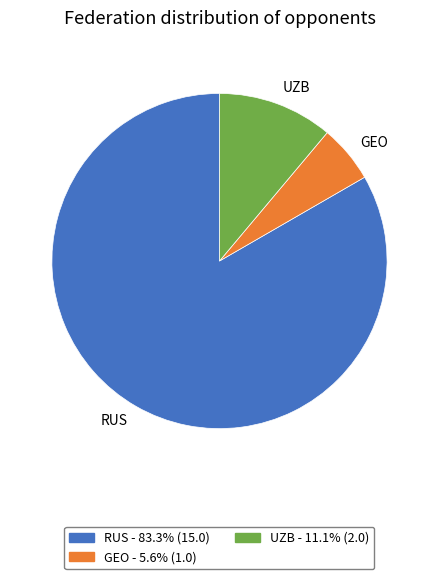

Is it true that RUS is 24% of the pie?

False